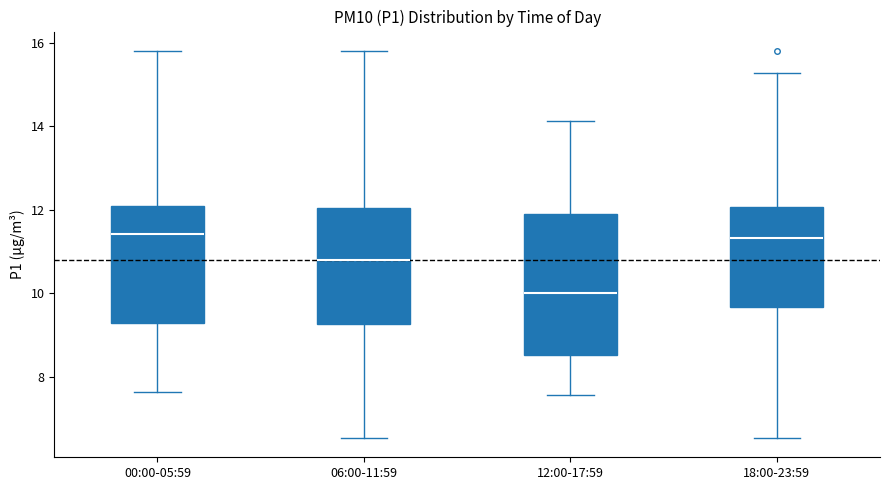

Reading left to right, transcribe this box plot: for each box, give where its median line is, the range the box spans, and where its two whiskers end, as read against the y-axis. The values are not printed on the chart, so give them approximately, as read against the axis.

00:00-05:59: median 11.4, box 9.2 to 12.0, whiskers 7.6 to 15.8
06:00-11:59: median 10.8, box 9.2 to 12.0, whiskers 6.6 to 15.8
12:00-17:59: median 10.0, box 8.6 to 12.0, whiskers 7.6 to 14.2
18:00-23:59: median 11.4, box 9.6 to 12.0, whiskers 6.6 to 15.2